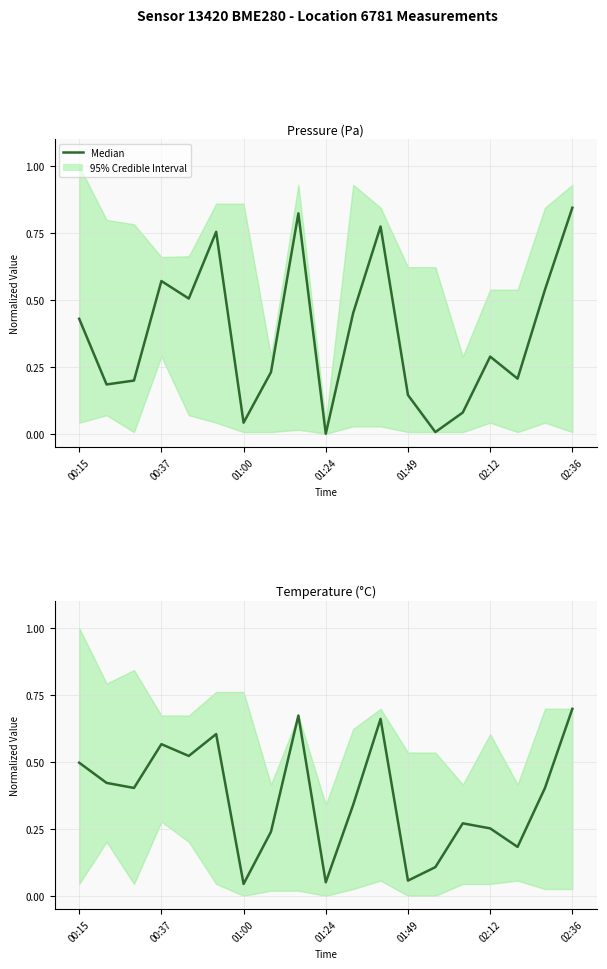

At which category does the chart reach its peak across all series?

02:36